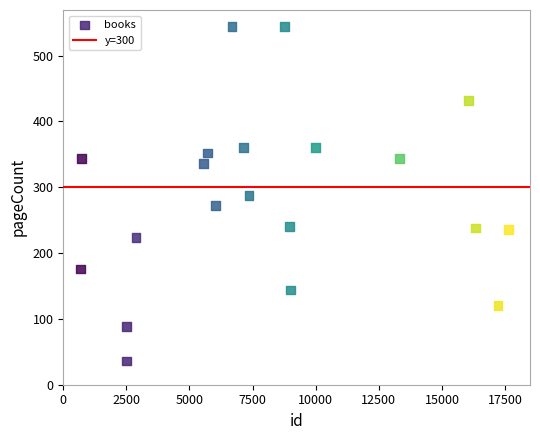

What is the range of X values (max minus min)?

16950